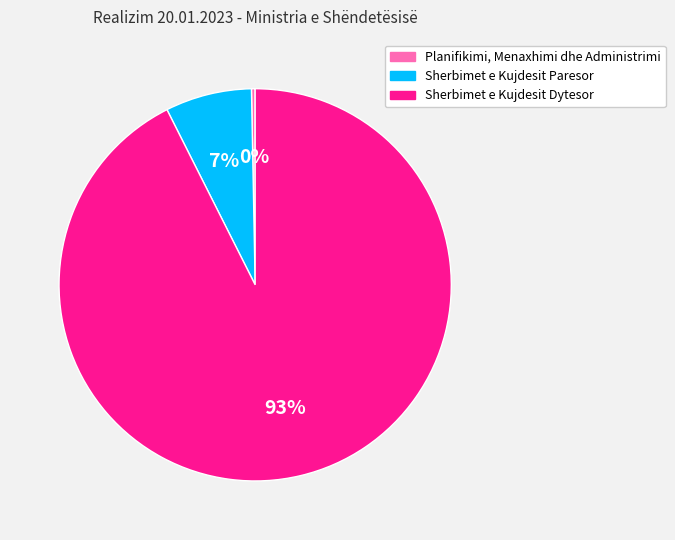

Do Planifikimi, Menaxhimi dhe Administrimi and Sherbimet e Kujdesit Paresor together represent more than half of the pie?

No